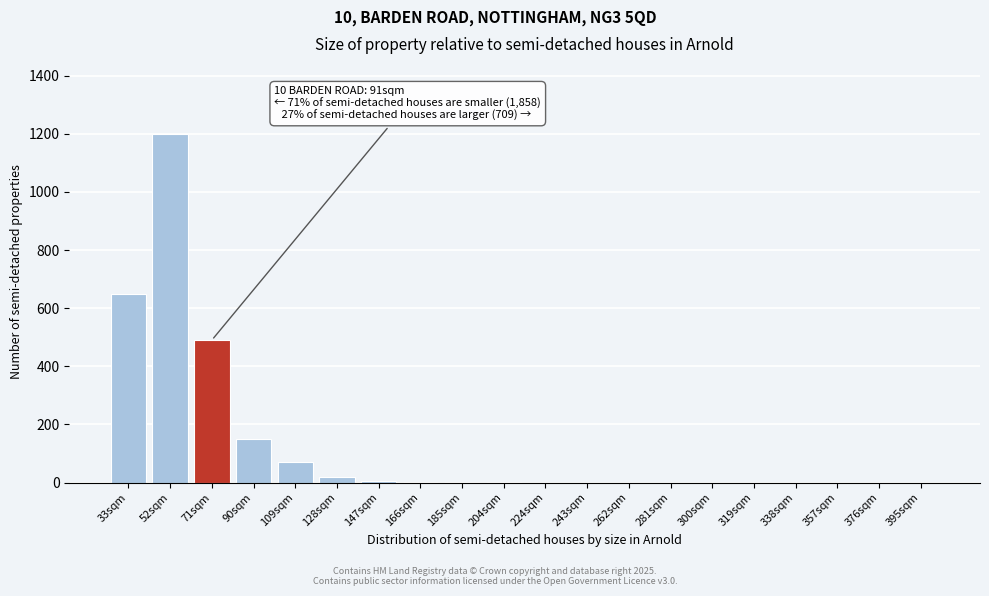

What is the sum of all values?

2589